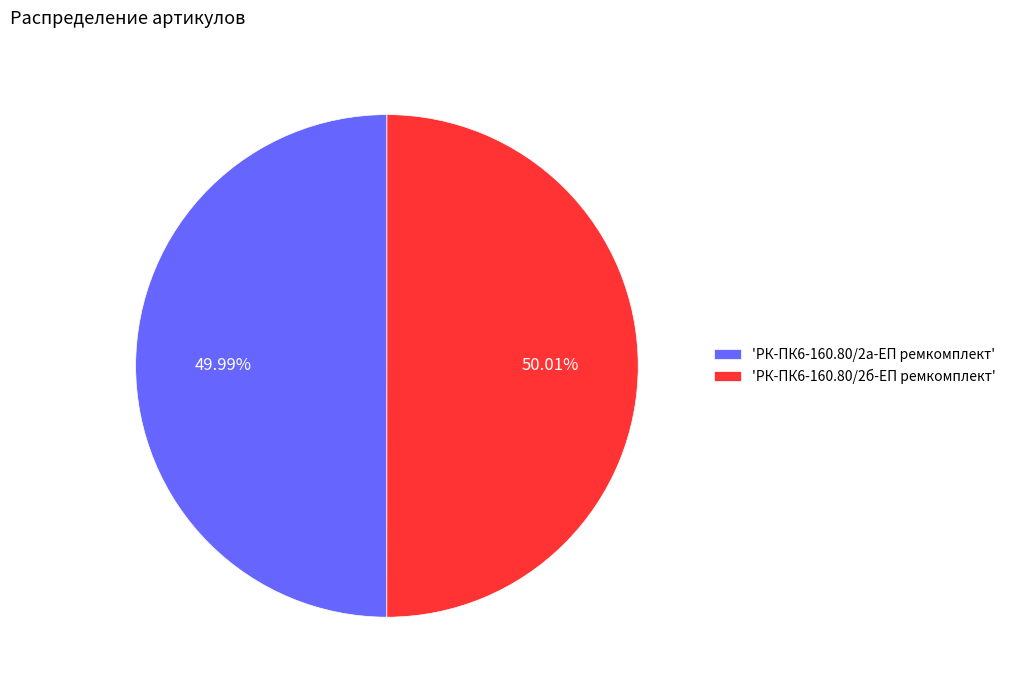

What is the ratio of the value at 'РК-ПК6-160.80/2а-ЕП ремкомплект' to the value at 'РК-ПК6-160.80/2б-ЕП ремкомплект'?

1.0